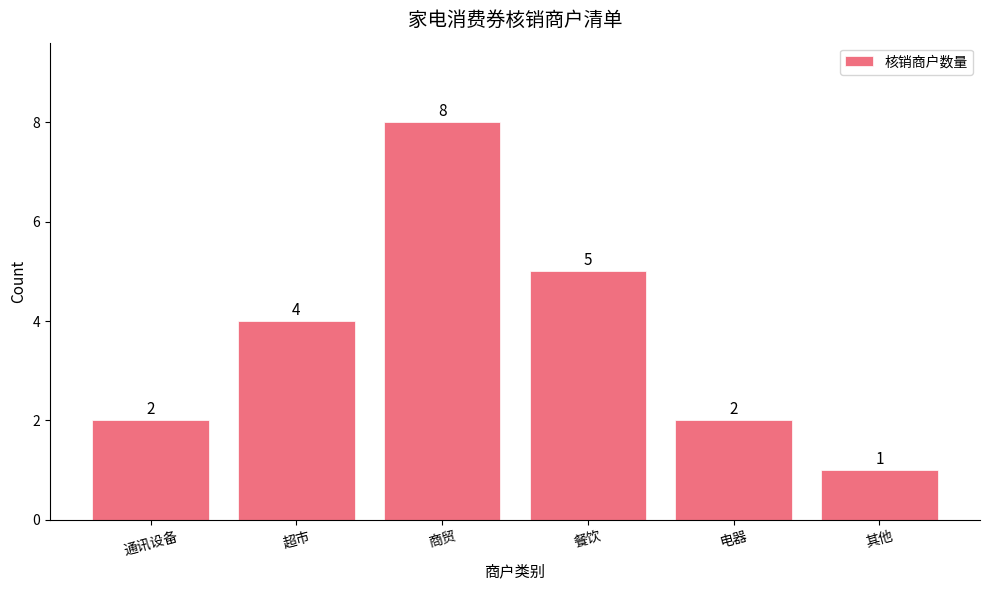

Reading right to left, transcribe all the data shown in this chart.

其他=1	电器=2	餐饮=5	商贸=8	超市=4	通讯设备=2